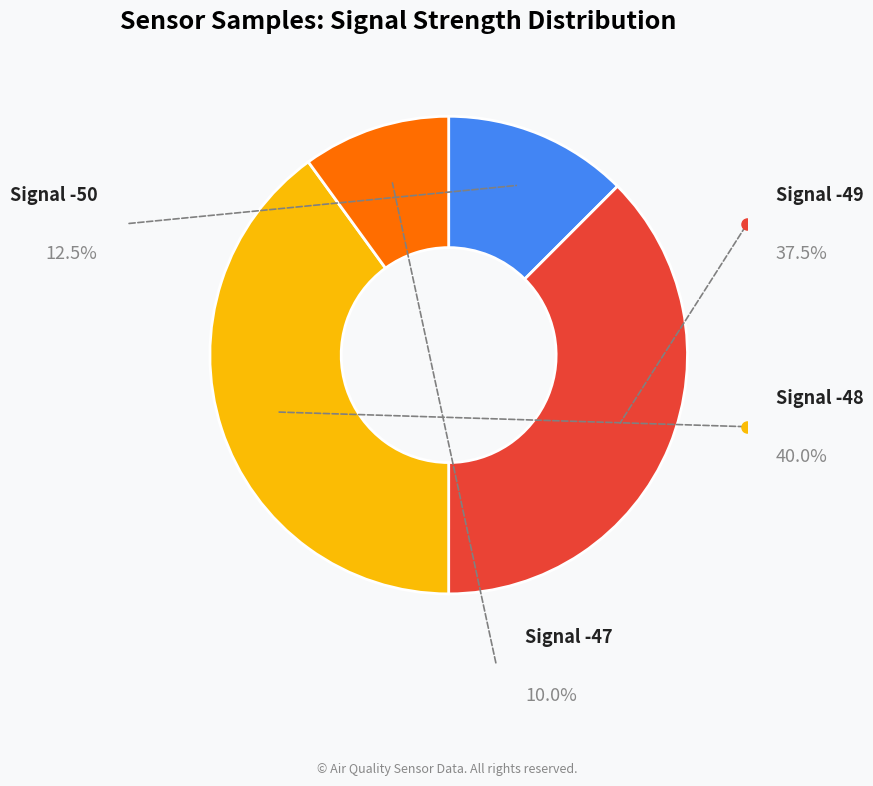

Does any single category account for the majority?

No